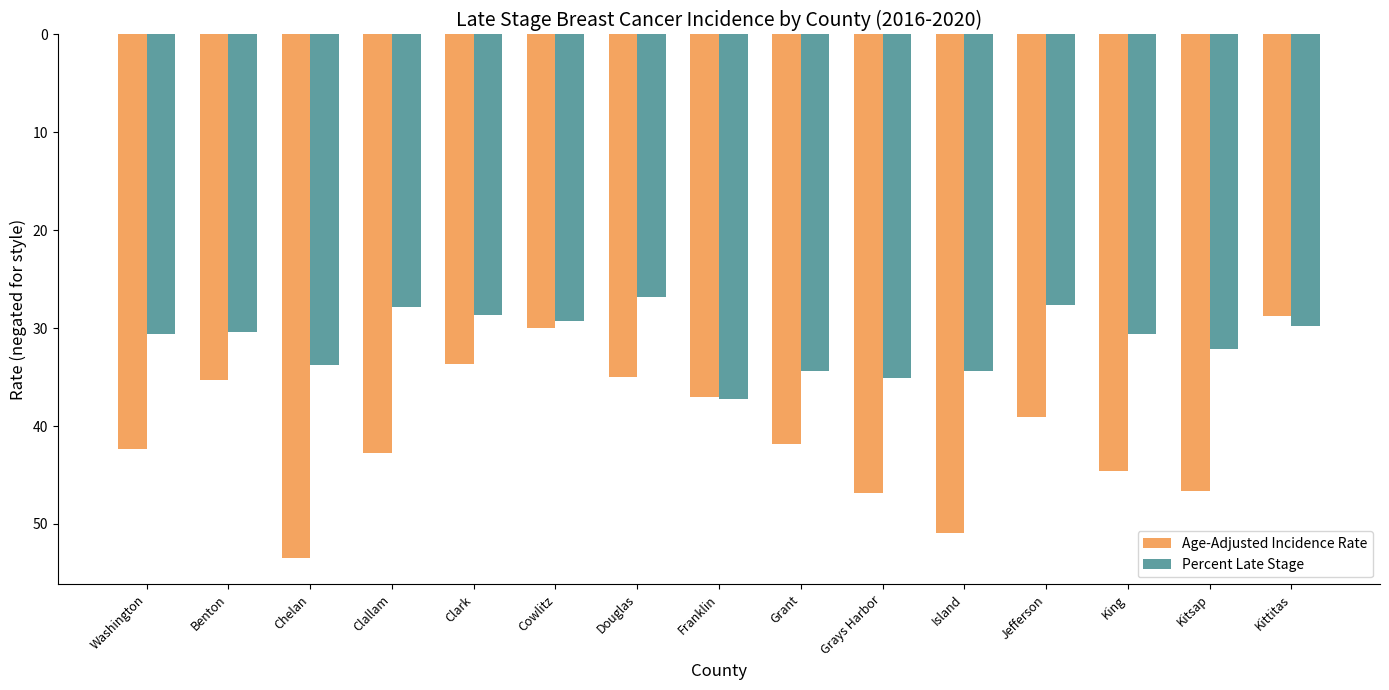

What is the label of the 11th bar from the left?

Island